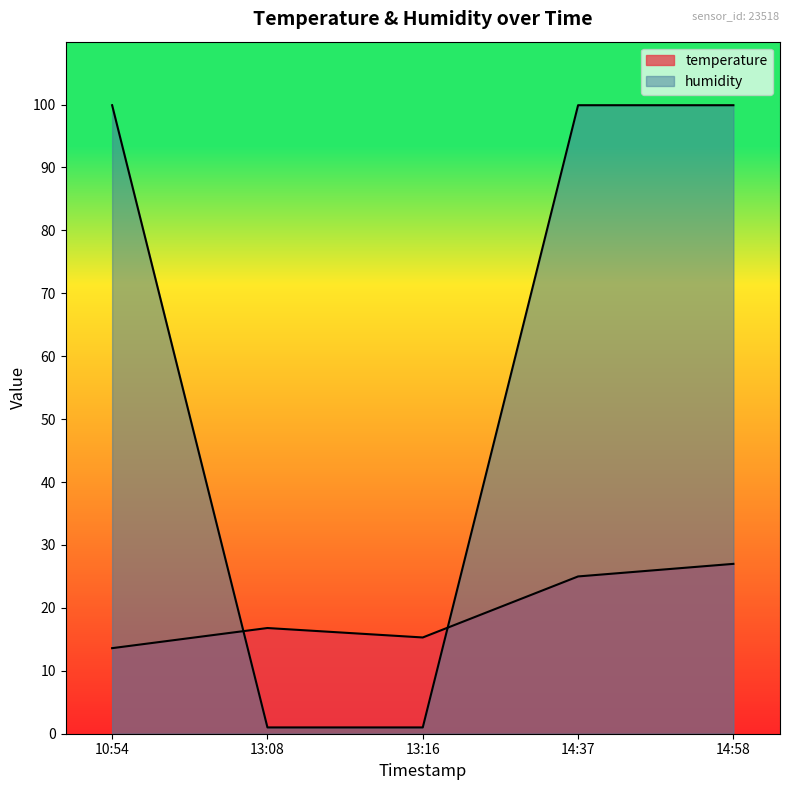

Which series has the widest spread of values?

humidity